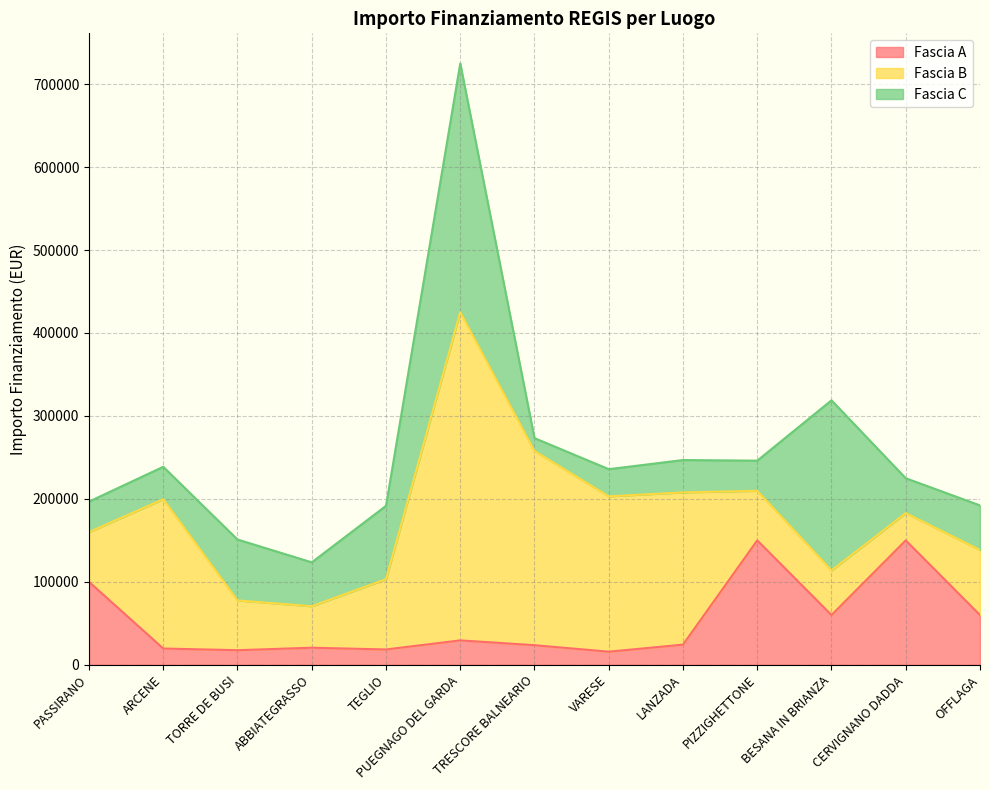

At which category does Fascia A reach its first local valley?

TORRE DE BUSI